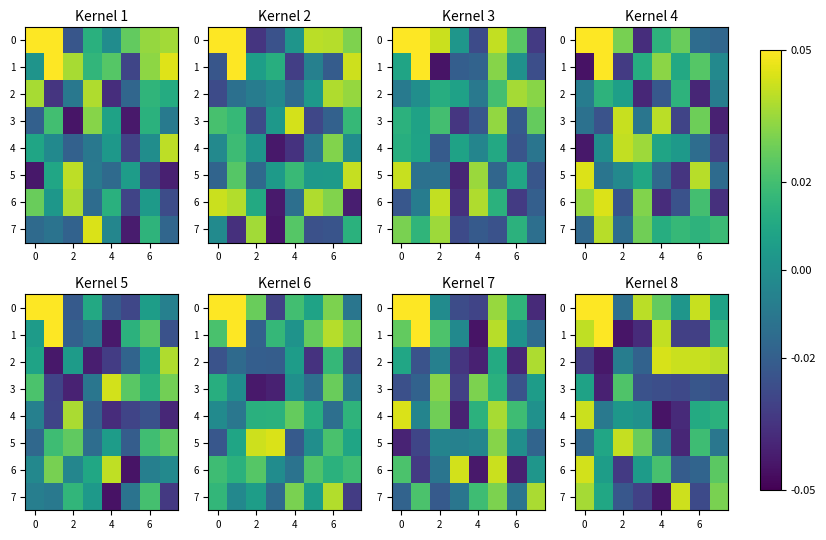

At how many categories does at least one series exceed 0?

8